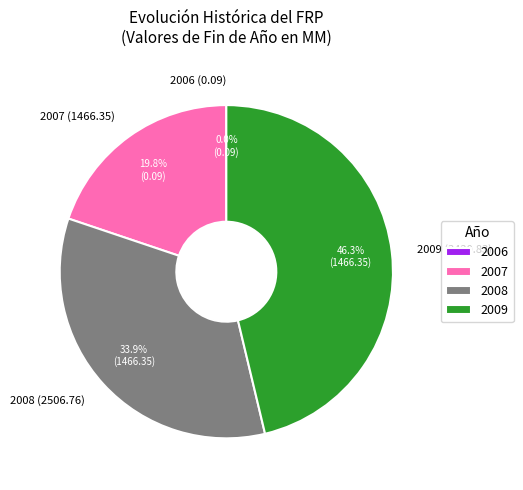

How much of the chart is everything except 2007 (1466.35)?

80.2%